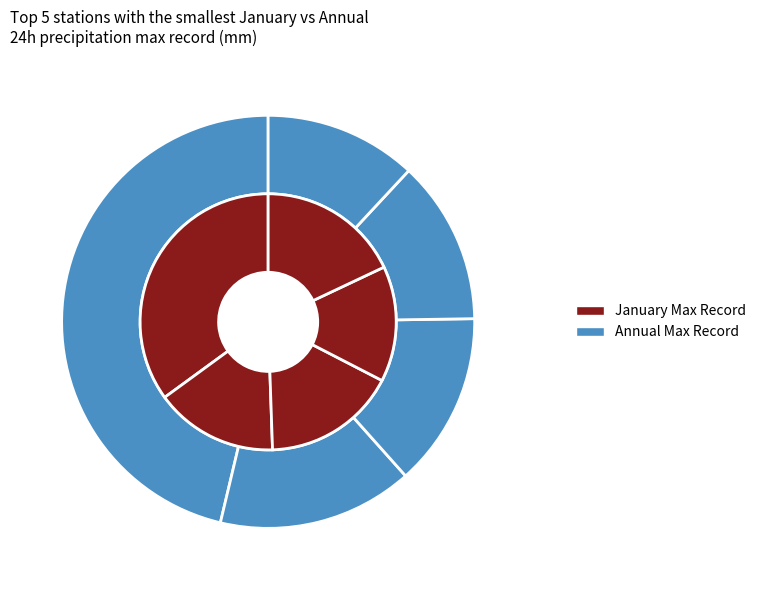

Is the sum of Abisko Aut and Boden Mo greater than half?

No